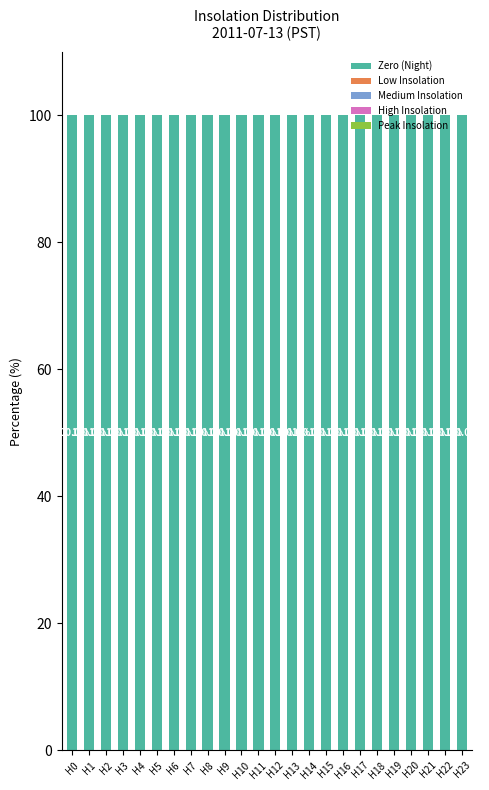

The Zero (Night) series shows 100 at H14. True or false?

True